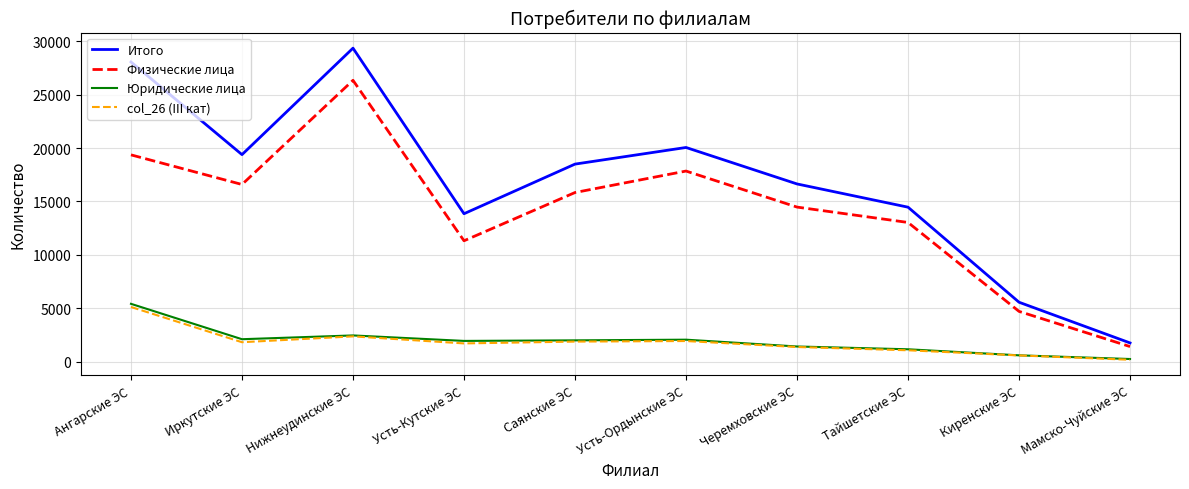

Which series has the largest total across all categories?

Итого